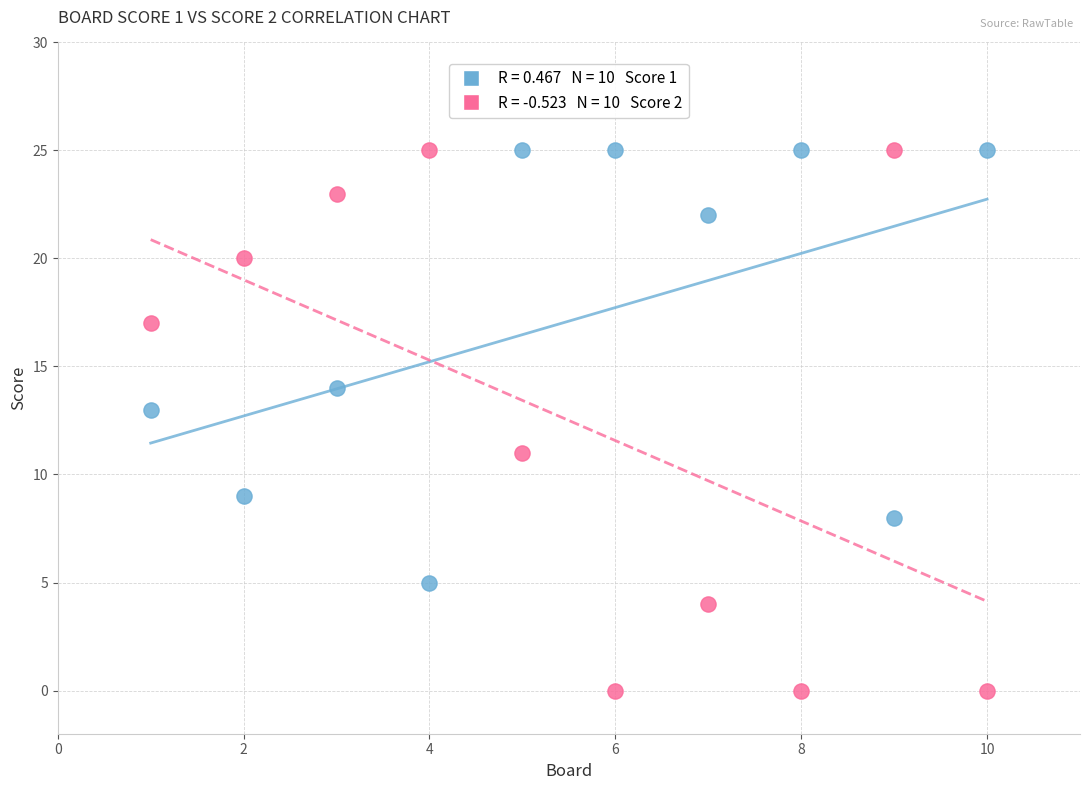

Across all data points, what is the range of X values (max minus min)?

9